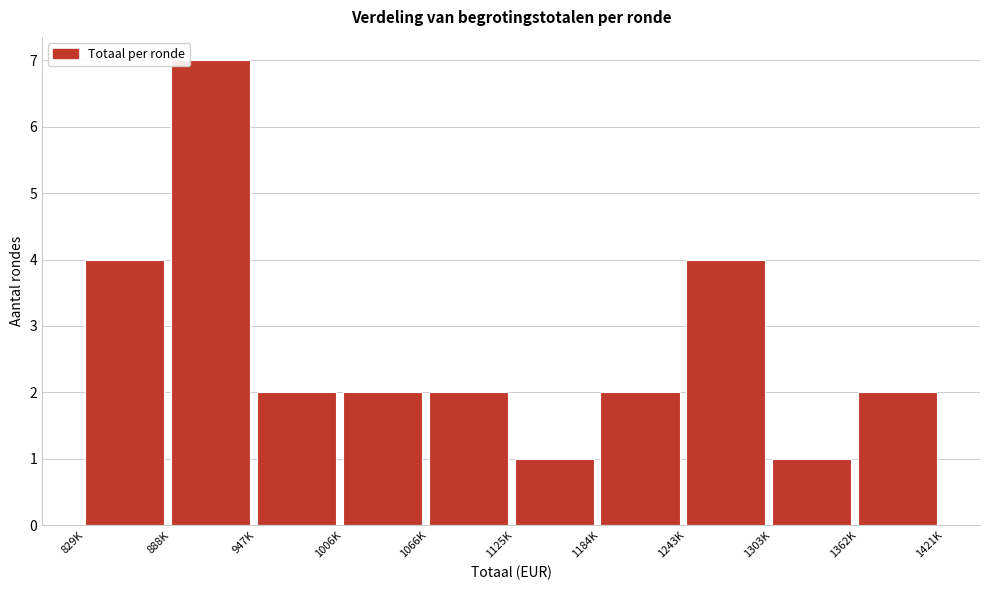

Reading left to right, extract all data points from this chart.

829K=4	888K=7	947K=2	1006K=2	1066K=2	1125K=1	1184K=2	1243K=4	1303K=1	1362K=2